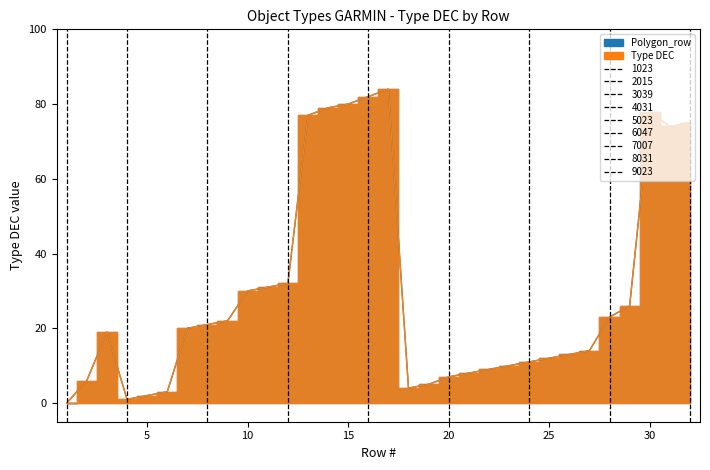

True or false: Polygon has more than 0 interior local peaks.

True